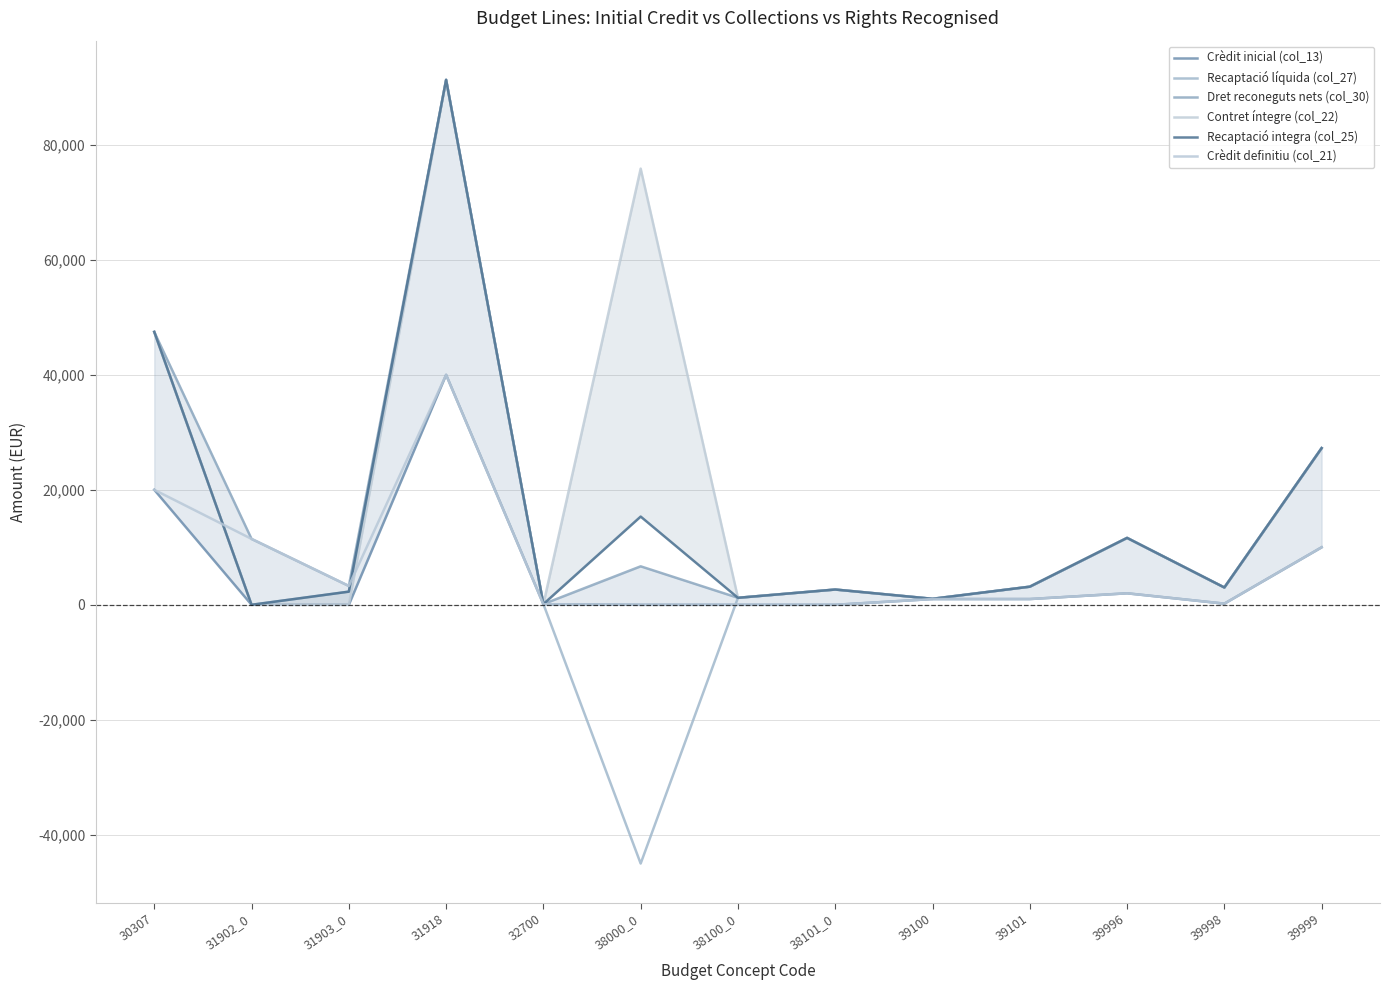

How many values in the Dret reconeguts nets (col_30) series exceed 3278?

7